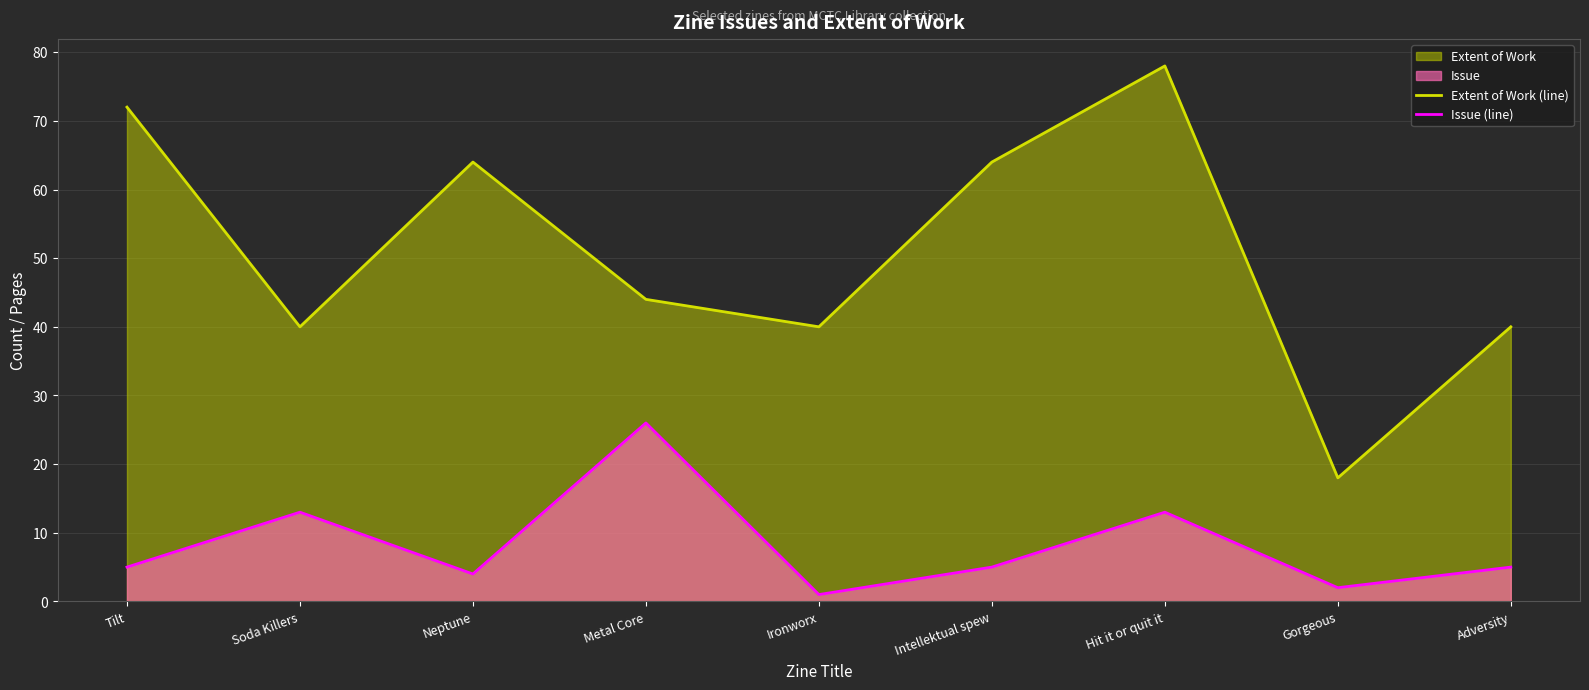

True or false: Extent of Work (line) and Issue (line) cross at least once.

False